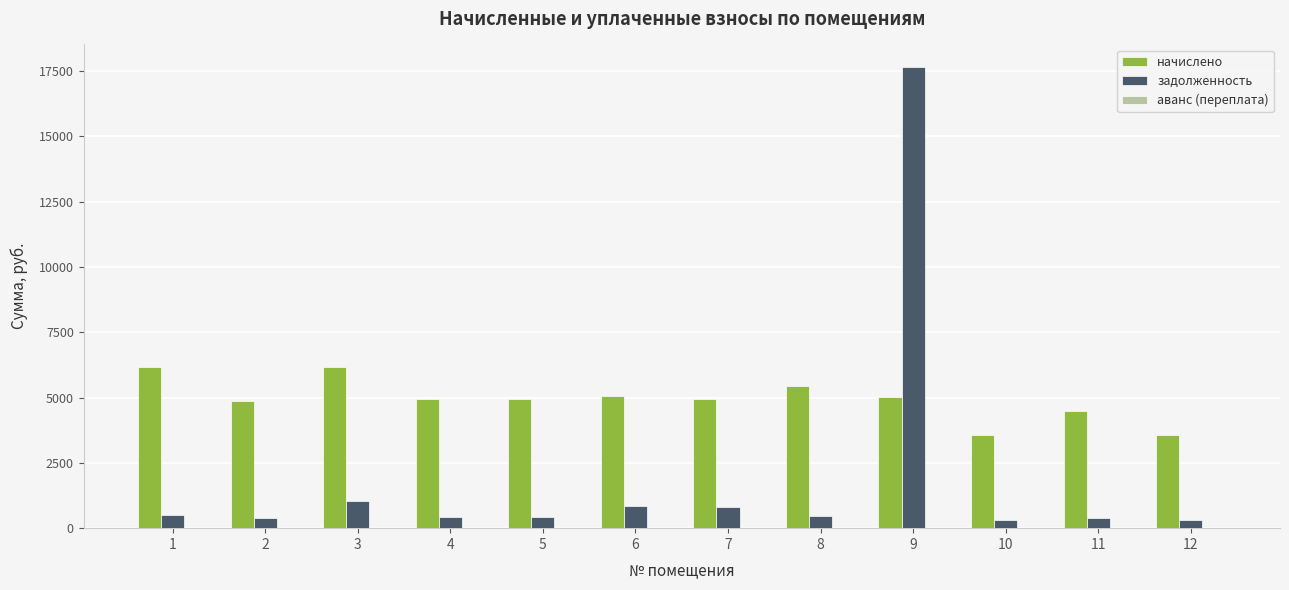

At which category is the sum across all series the highest?

9